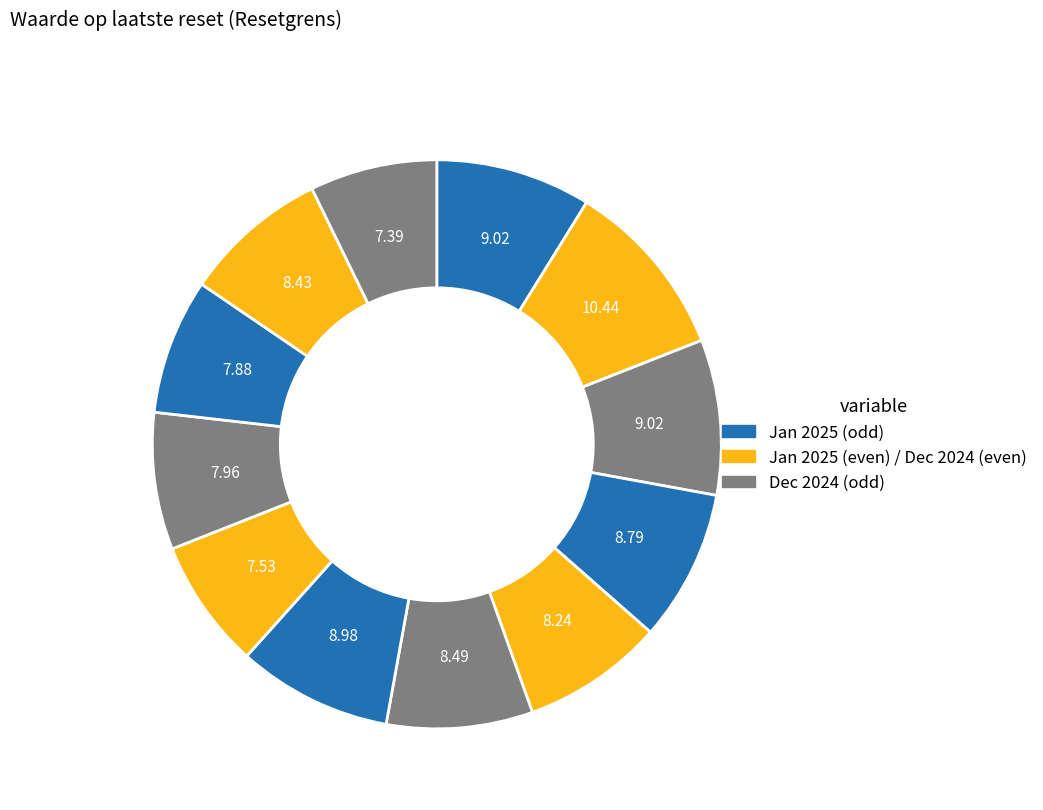

How many segments does this pie chart have?

12